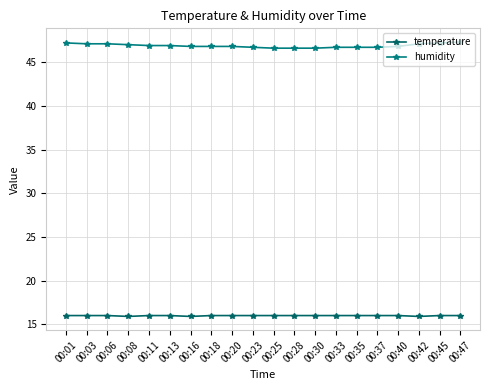

How many series are shown in this chart?

2